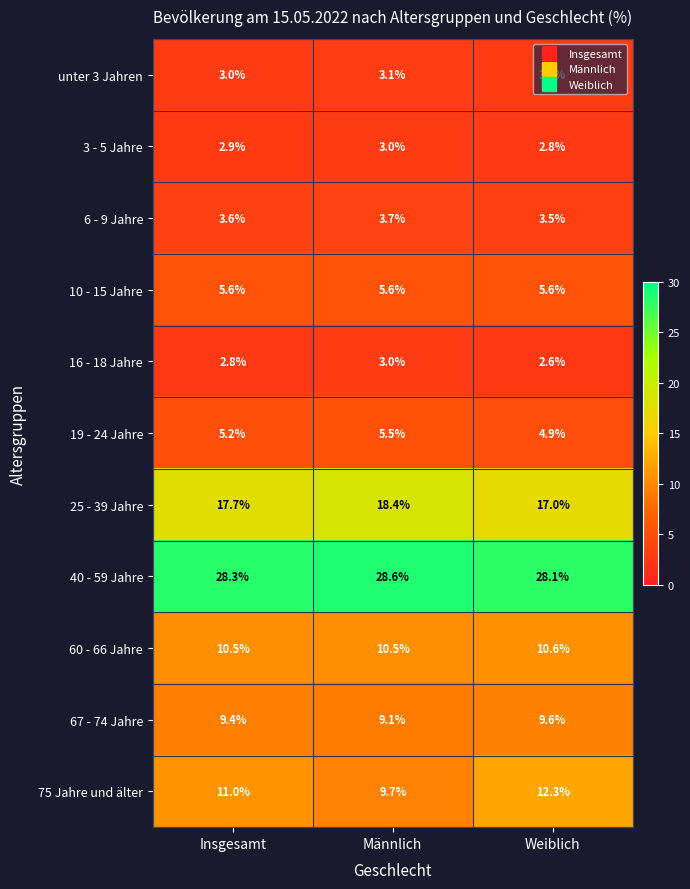

Between Männlich and Weiblich, which series saw the biggest shift?

75 Jahre und älter